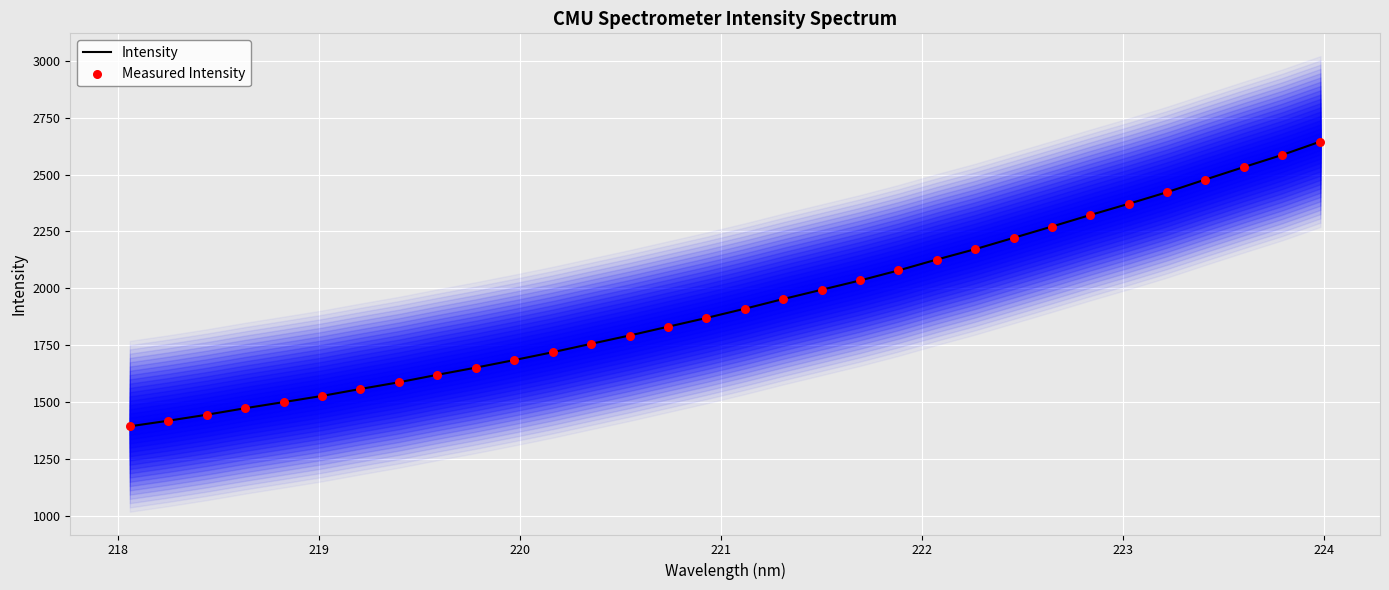

Which series reaches the maximum Y coordinate?

Intensity